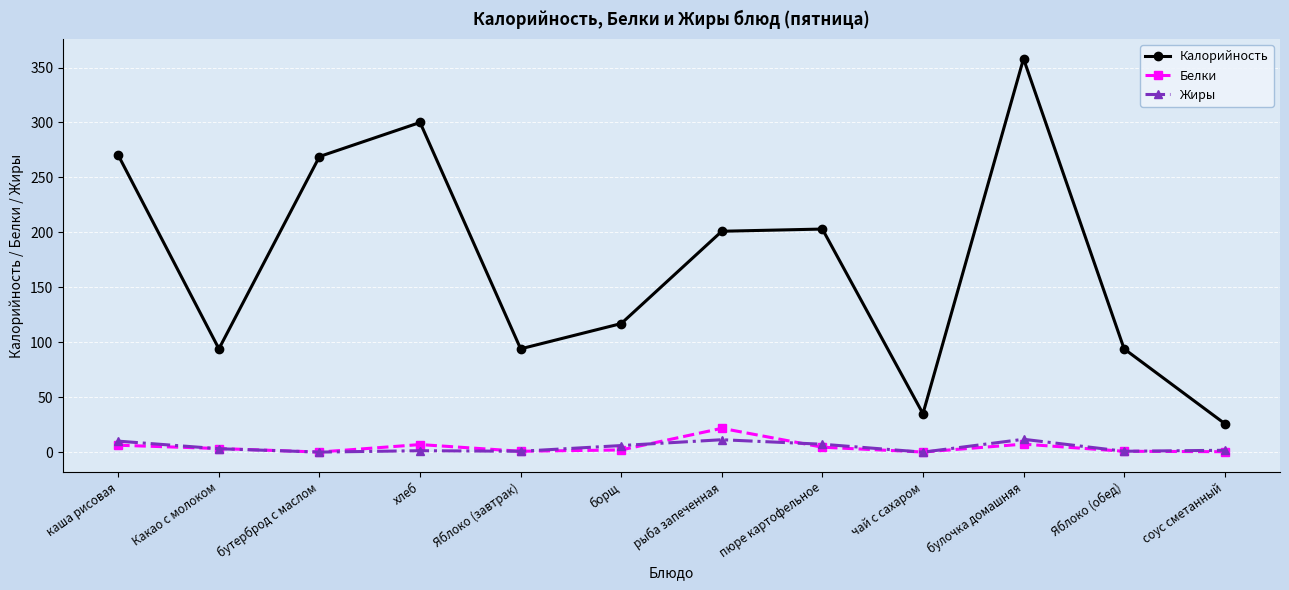

True or false: Калорийность has a value of 35.0 at чай с сахаром.

True